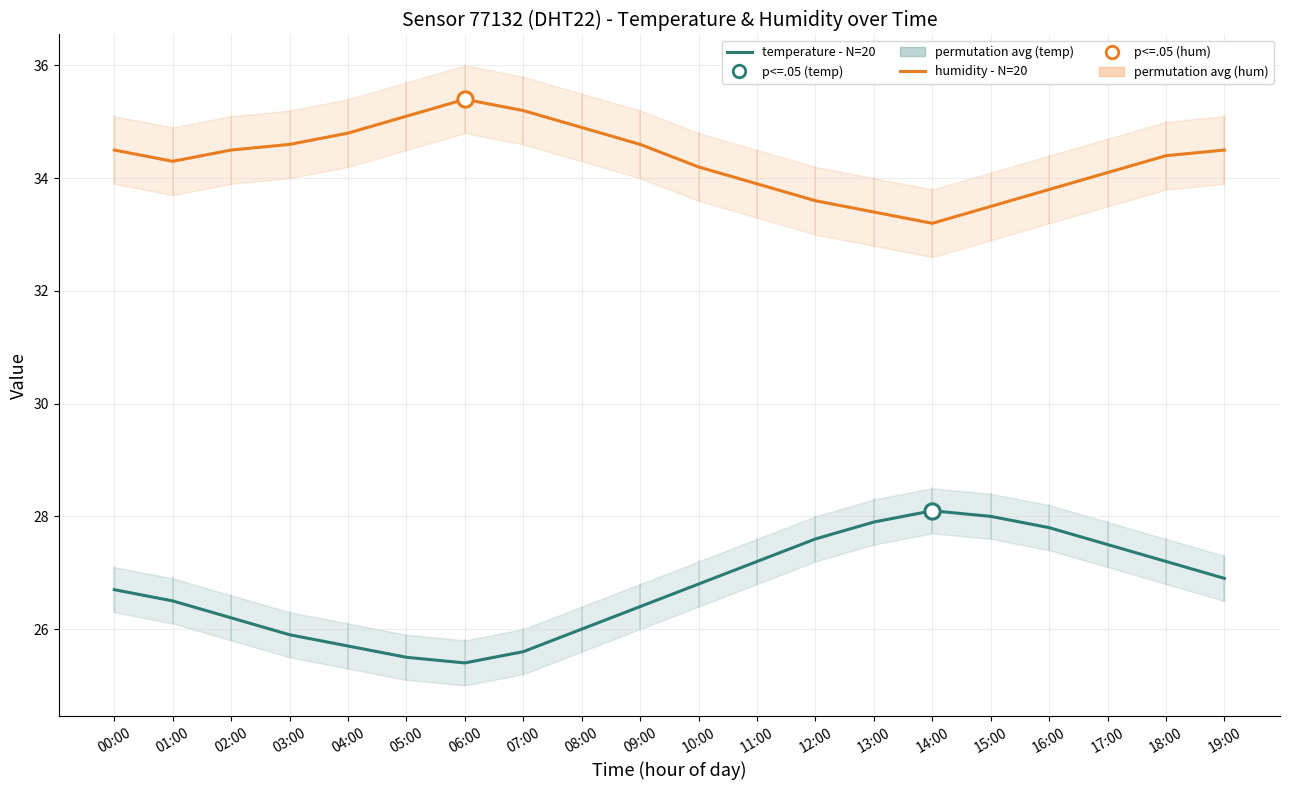

Which series has the widest spread of values?

temperature - N=20